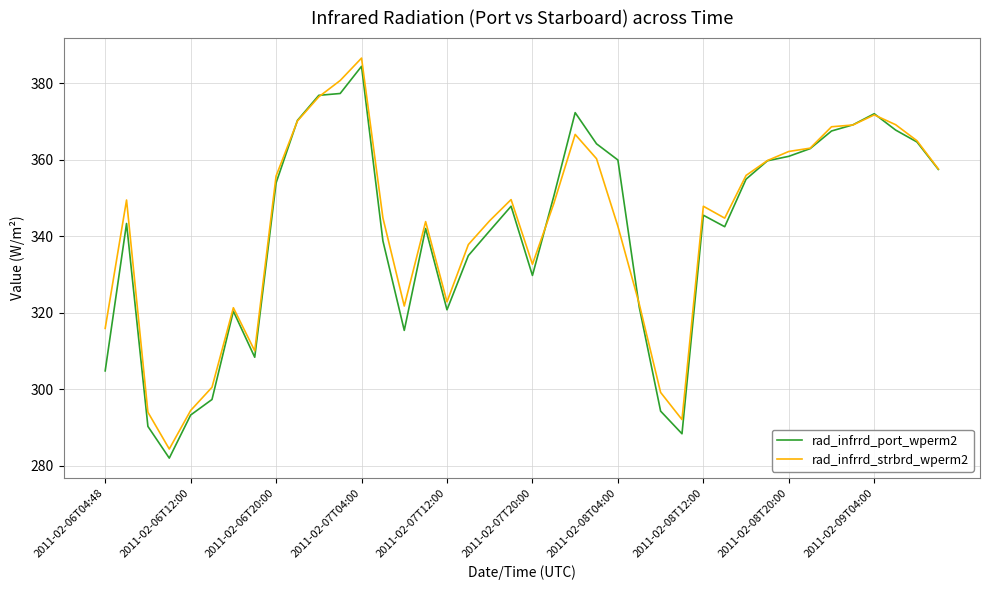

List the series in order of their peak value, highest first.

rad_infrrd_strbrd_wperm2, rad_infrrd_port_wperm2